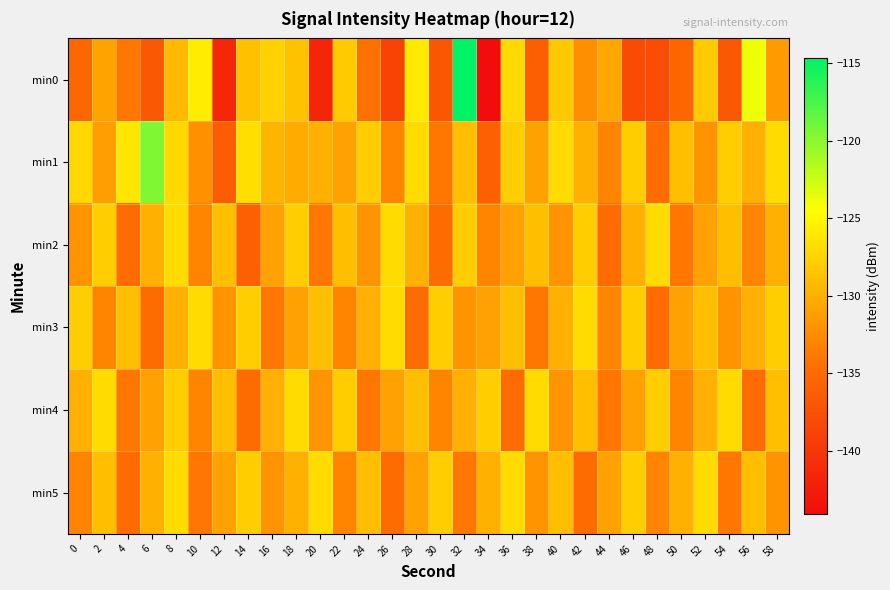

Between 38 and 36, which is larger?

36